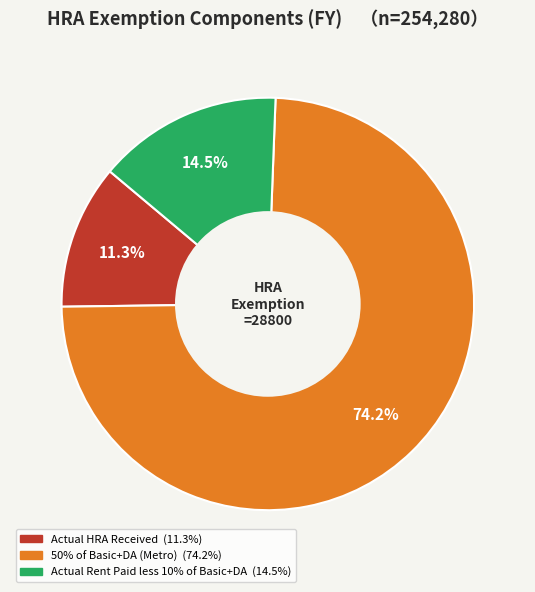

To the nearest percent, what portion does 50% of Basic+DA (Metro) represent?

74%